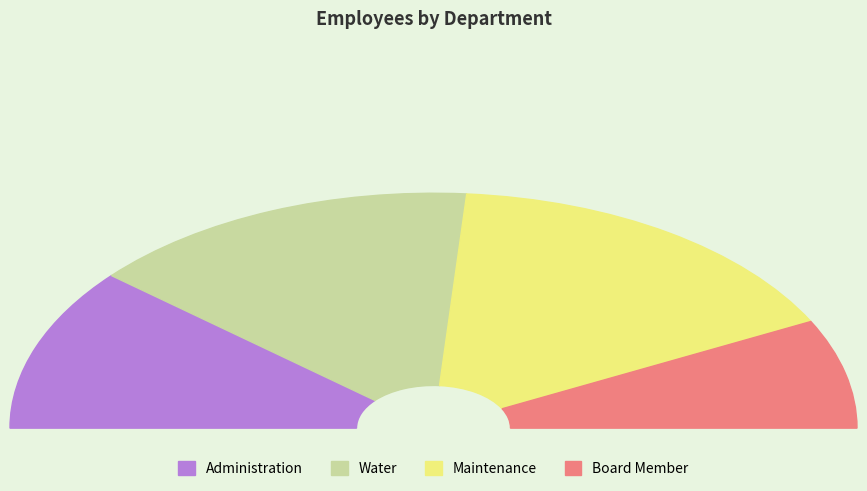

Approximately how many times larger is the value at Water compared to Maintenance?

0.9